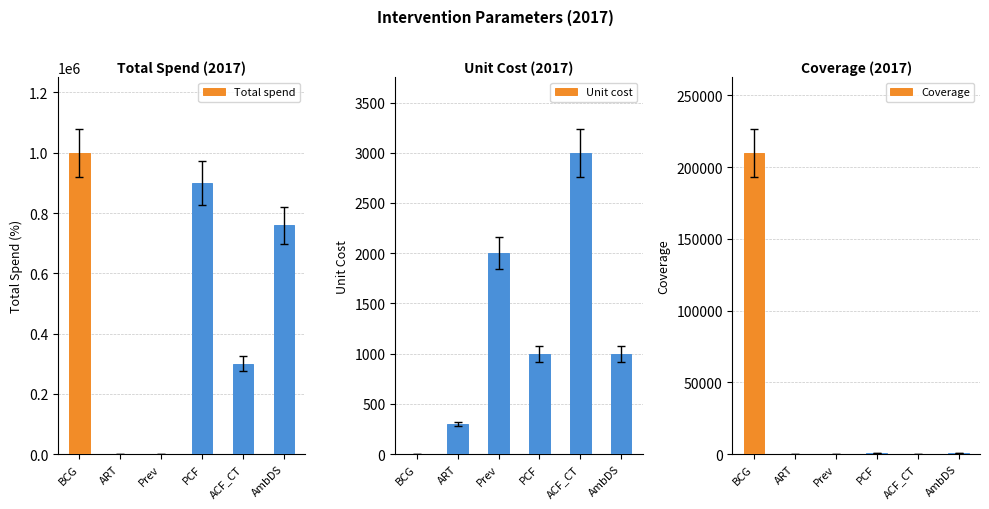

Which has a higher value, AmbDS or ART?

AmbDS